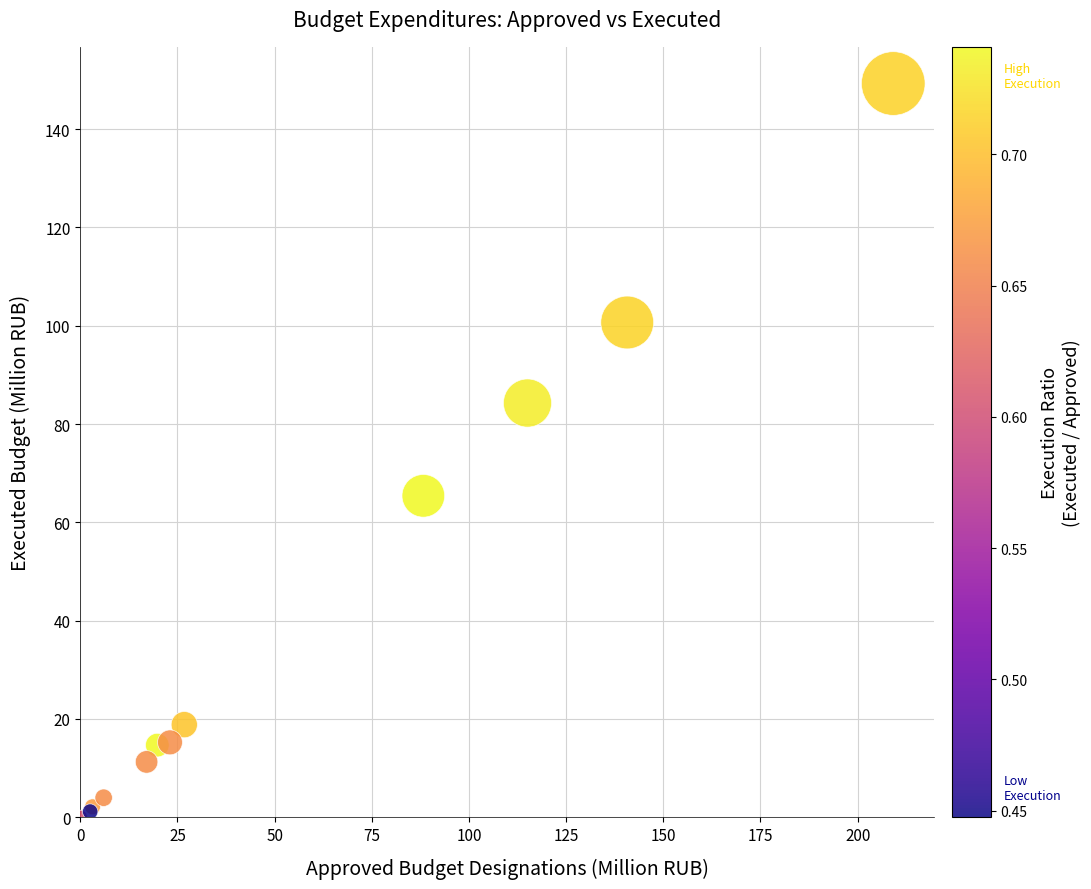

What Y value in the scatter plot is closest to 74?

65.4